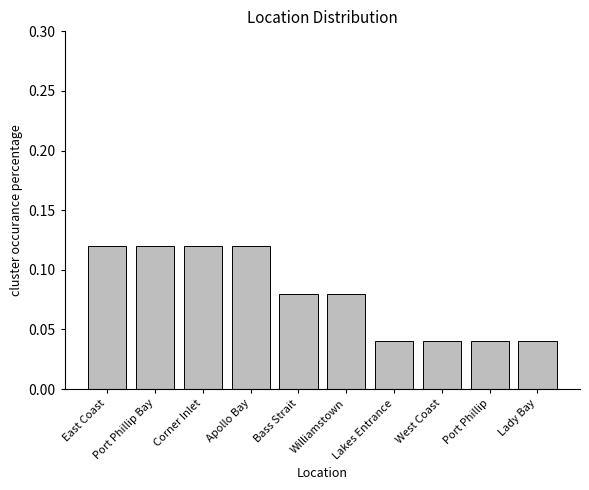

What is the label of the 4th bar from the left?

Apollo Bay